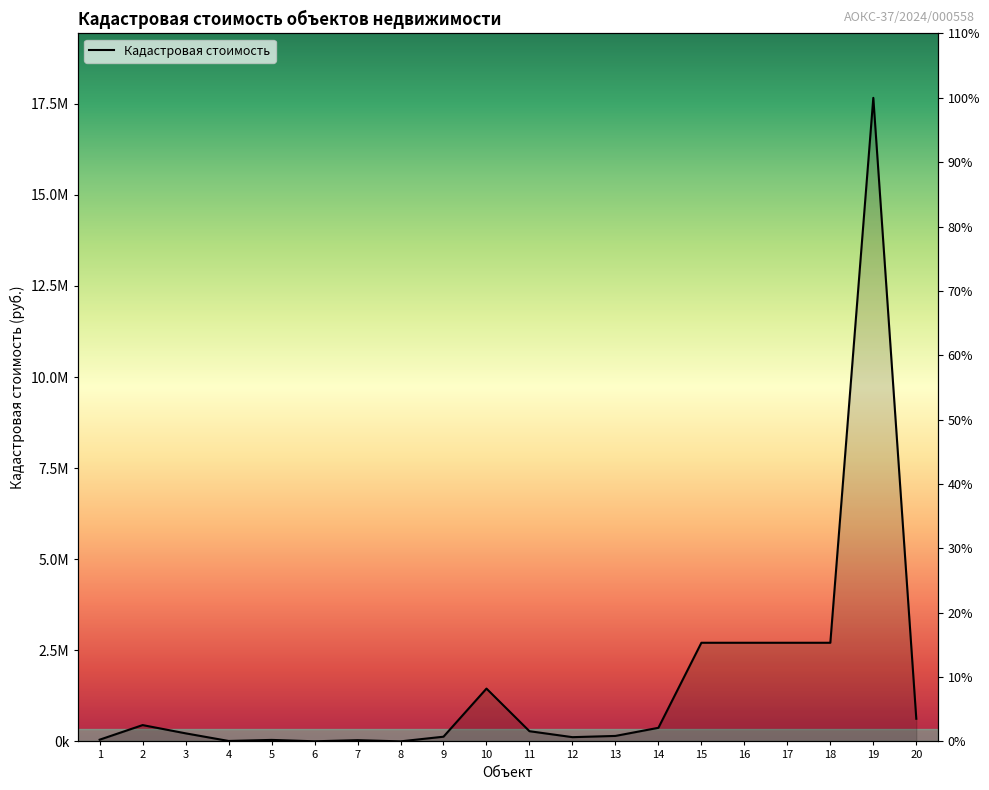

True or false: there are more than 2 points higher than both neighbors.

True